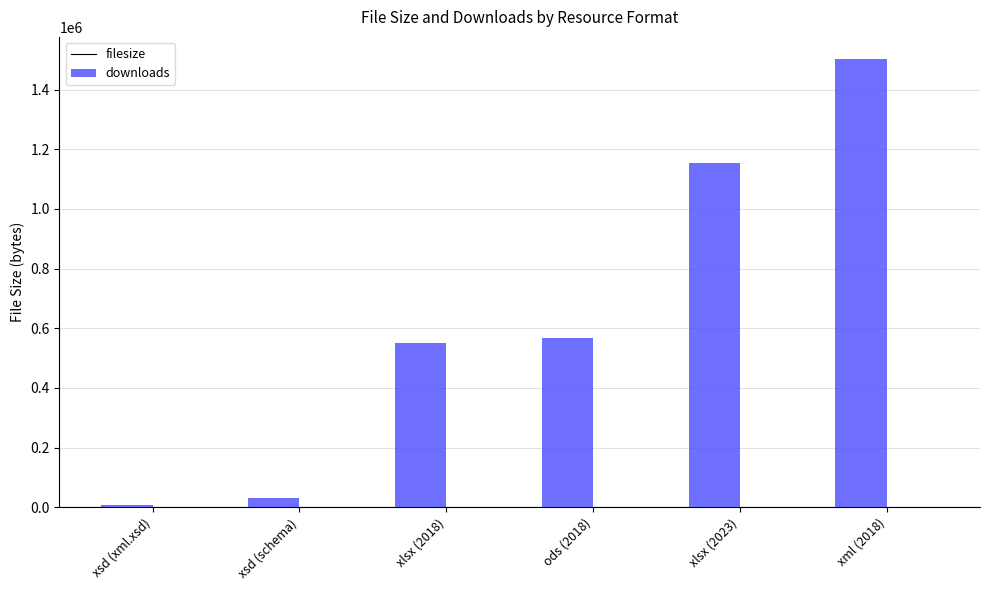

Where is filesize nearest to the value 755382?

ods (2018)